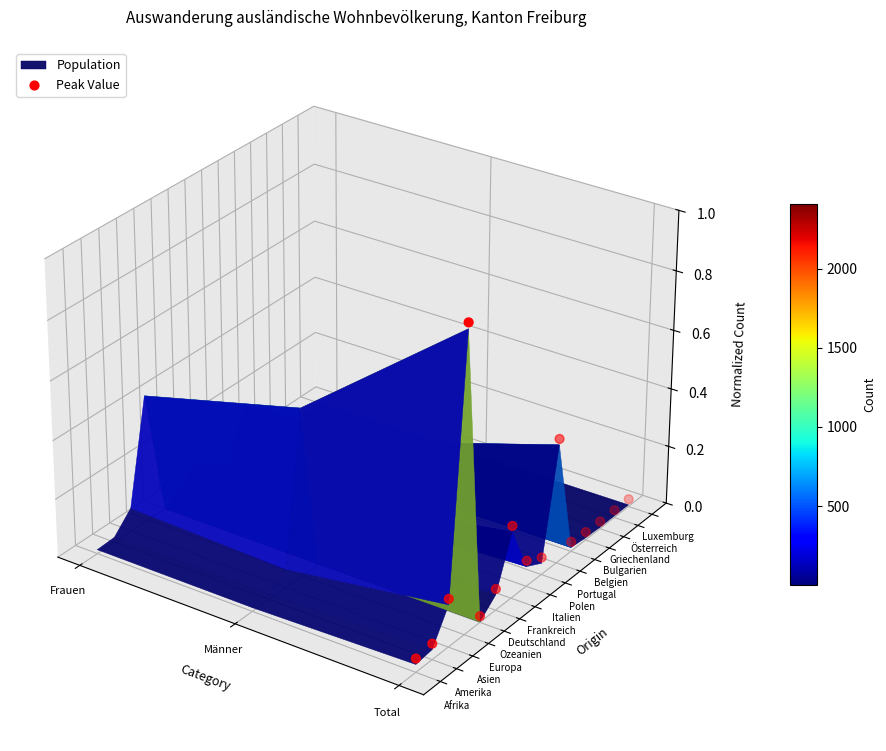

The chart shows a value of -0.1 at 13. True or false?

False